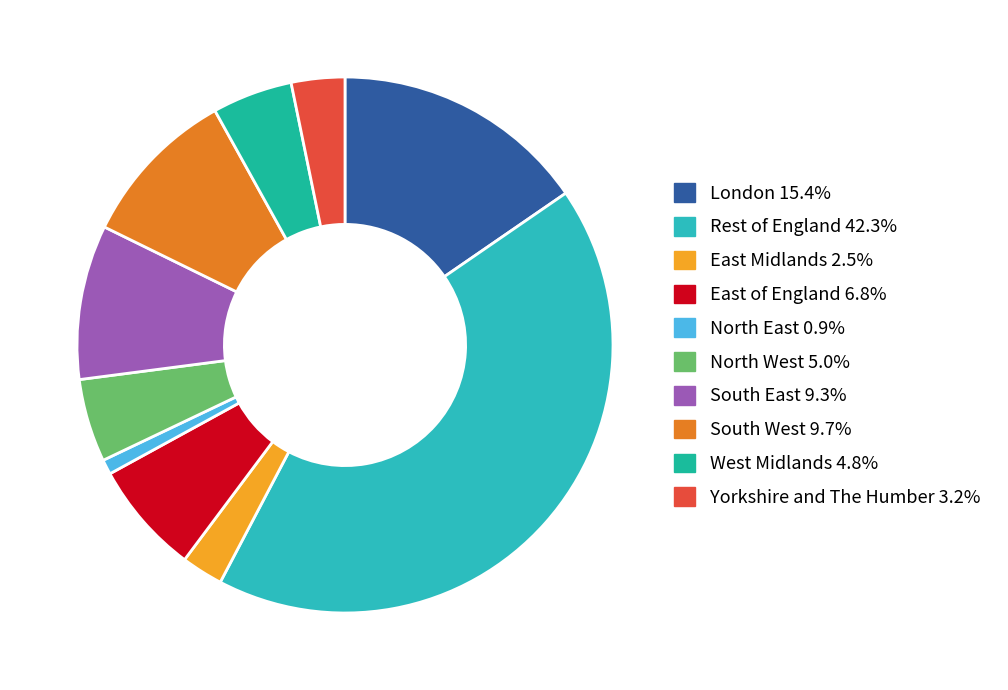

Is the sum of East of England and South East greater than half?

No